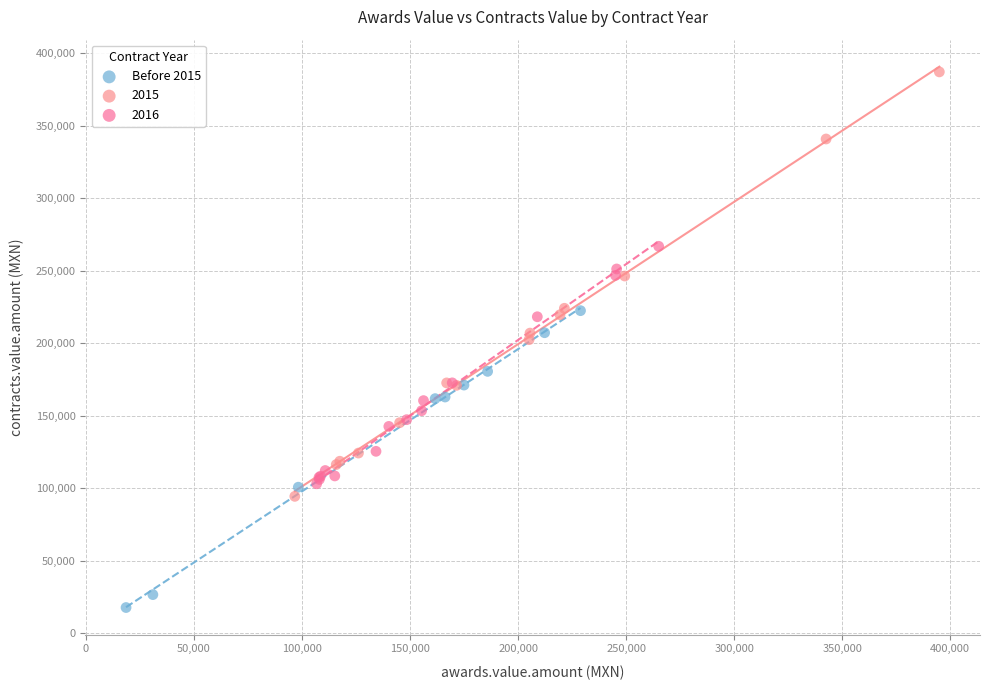

Which series reaches the maximum Y coordinate?

2015